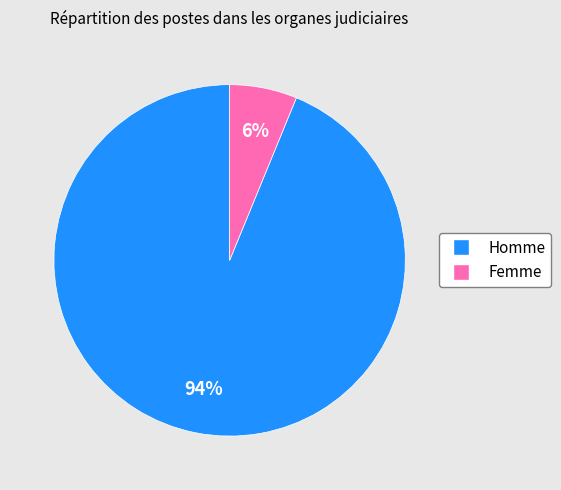

Is Homme the majority of the pie?

Yes